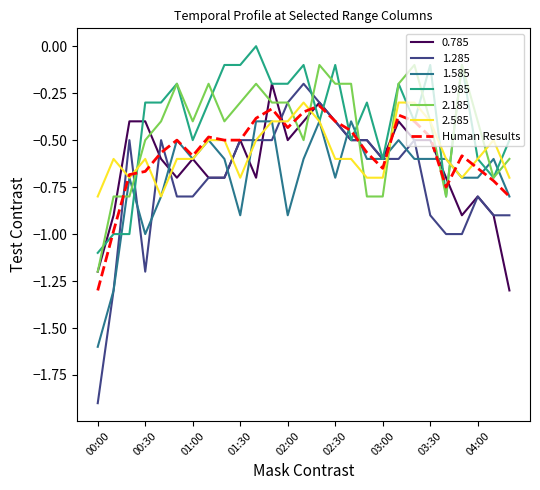

Which series has the largest range (max minus min)?

1.285